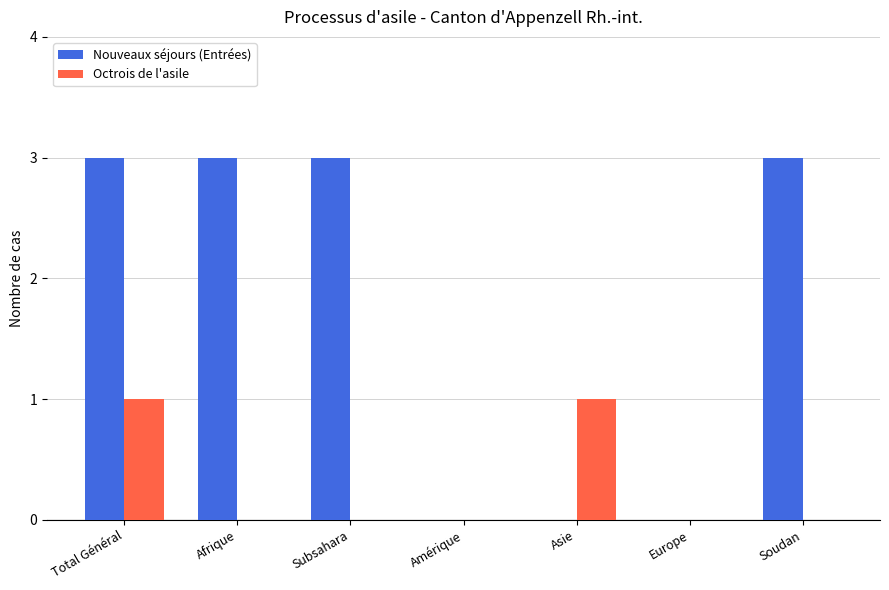

True or false: Nouveaux séjours (Entrées) has a value of 3 at Afrique.

True